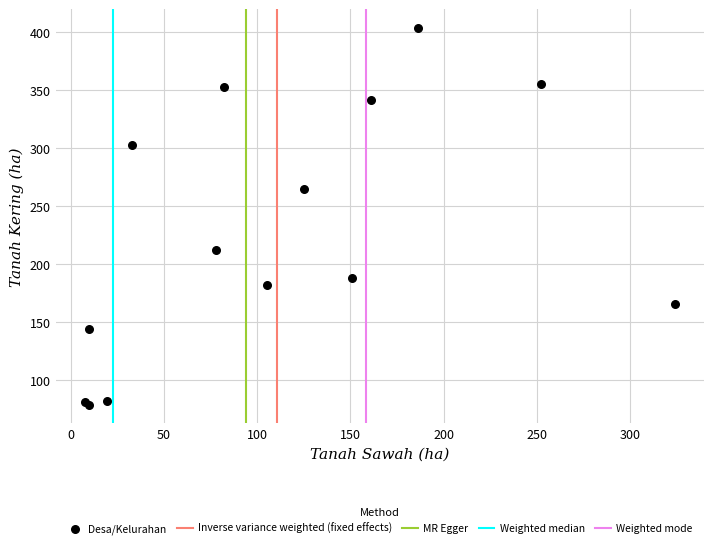

What Y value in the scatter plot is closest to 241?

264.7